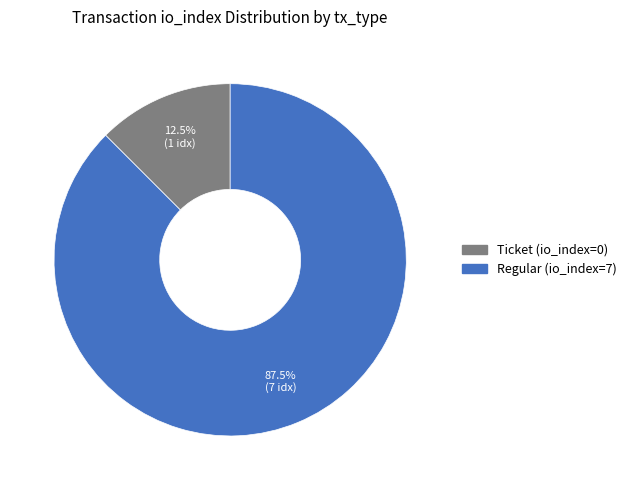

How many slices are in this pie chart?

2